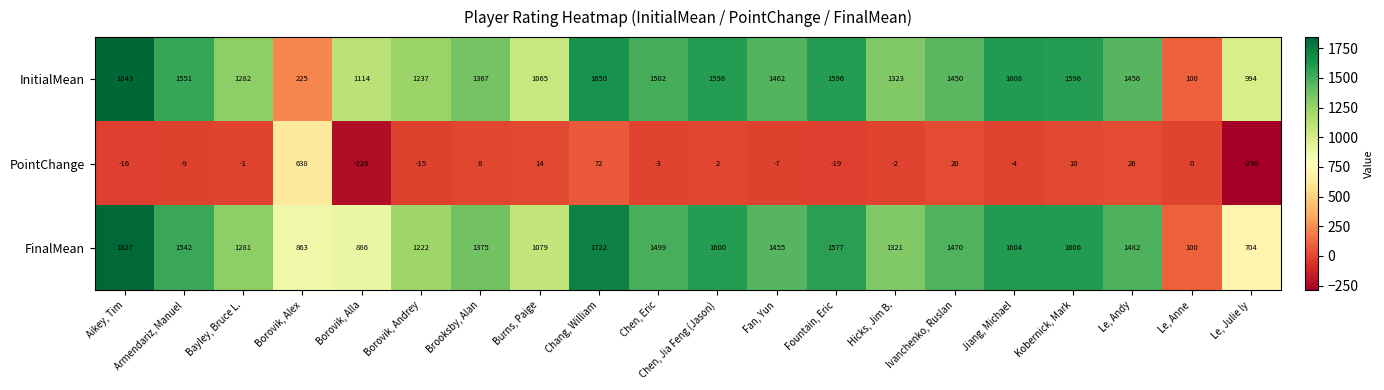

How many values in the PointChange series are below -1?

10